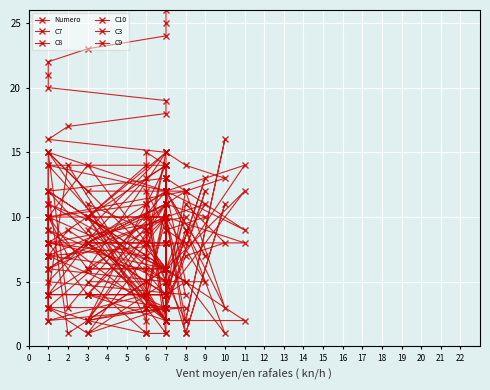

How many times do C7 and C8 cross each other?

23